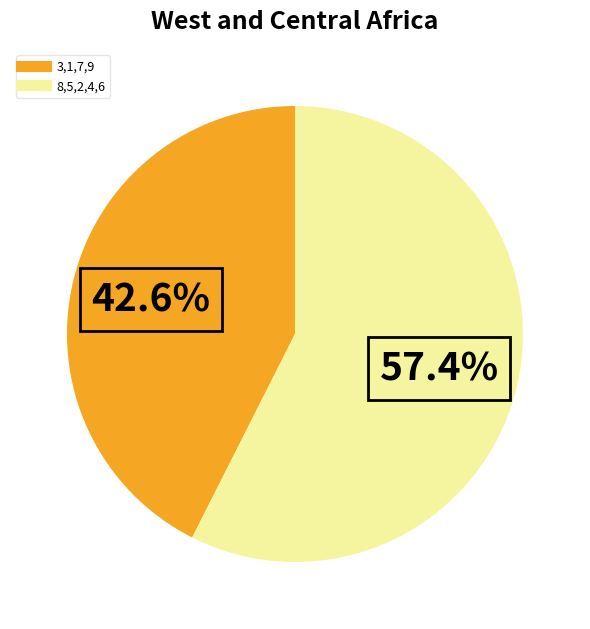

Does any single category account for the majority?

Yes